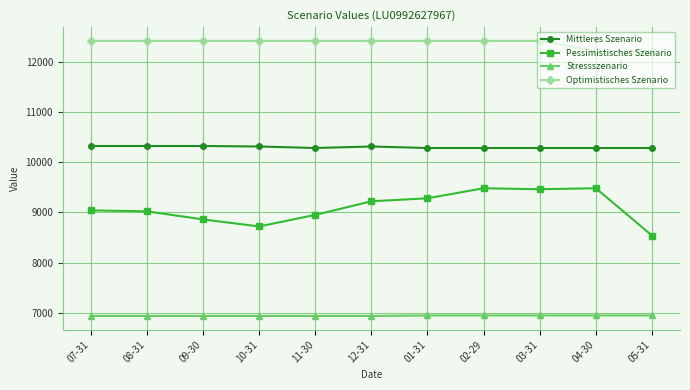

What is the difference between the maximum and minimum values in the Mittleres Szenario series?

40